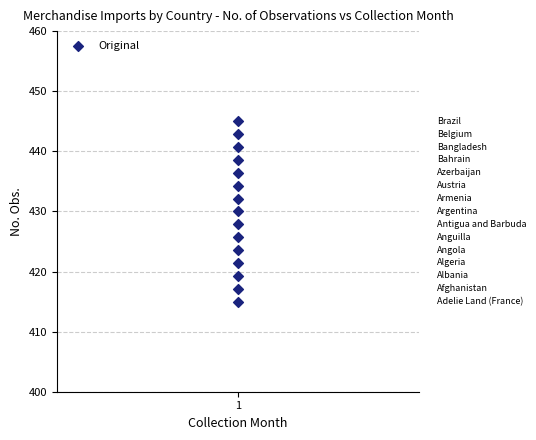

What is the range of Y values (max minus min)?

30.0